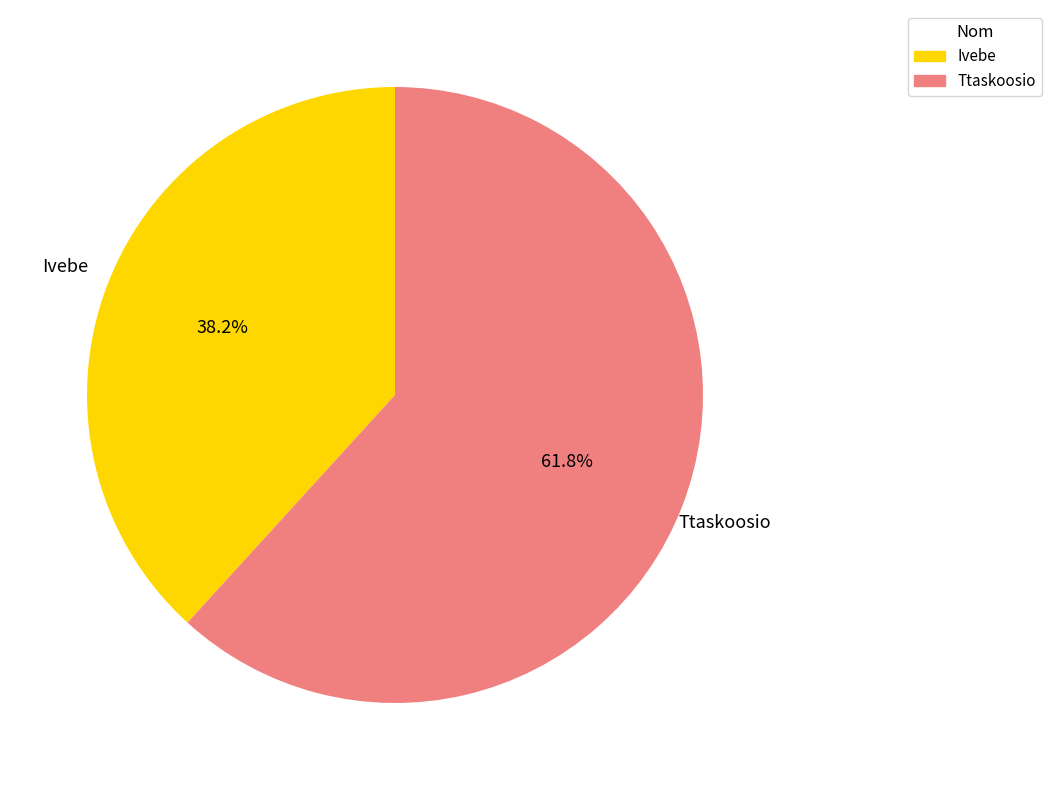

Is the sum of Ttaskoosio and Ivebe greater than half?

Yes